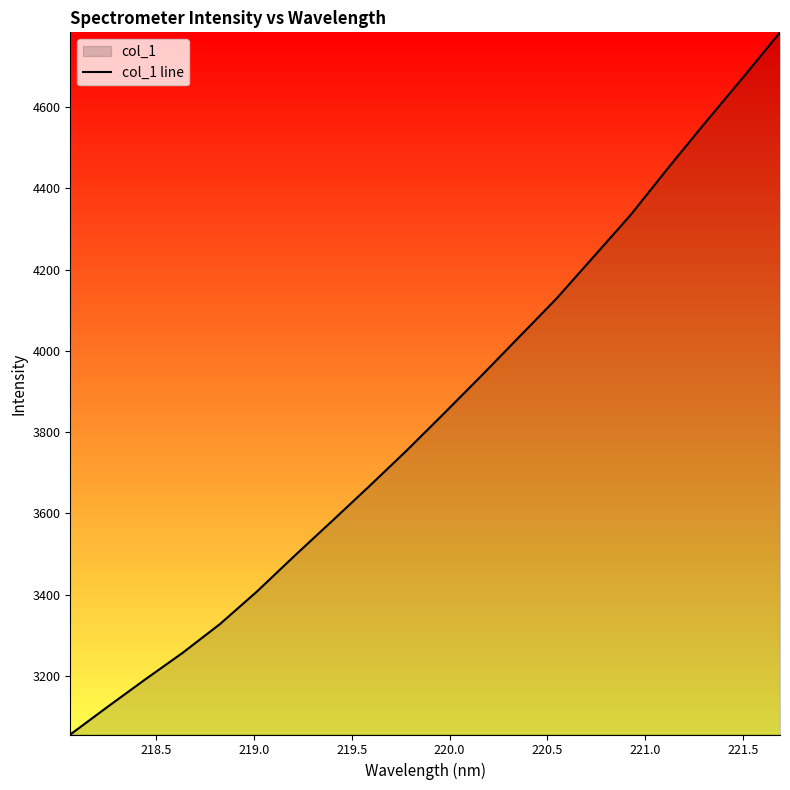

What is the average value?

3841.8